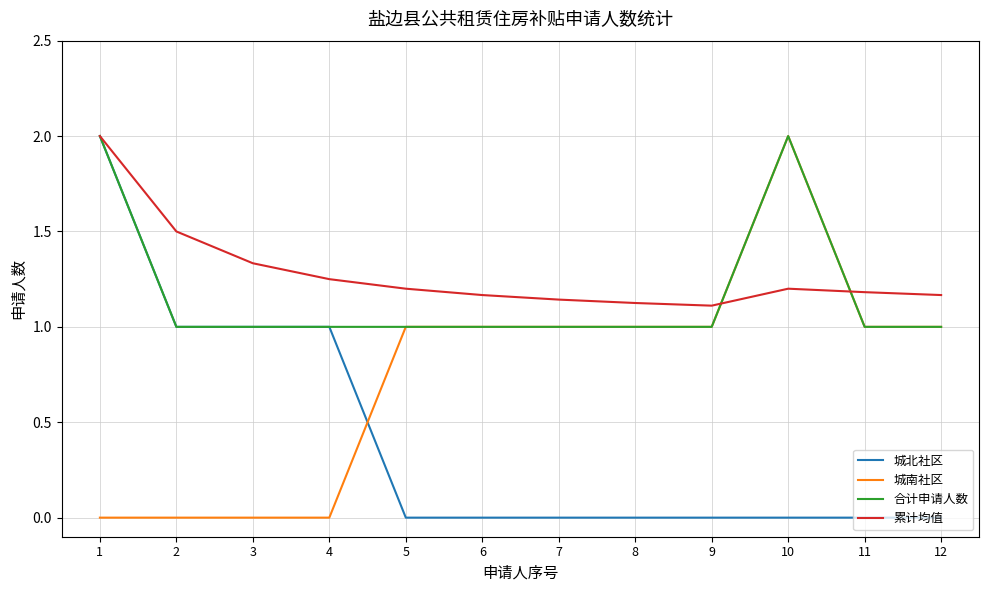

Is the value of 累计均值 at 12 greater than the value of 城北社区 at 2?

Yes